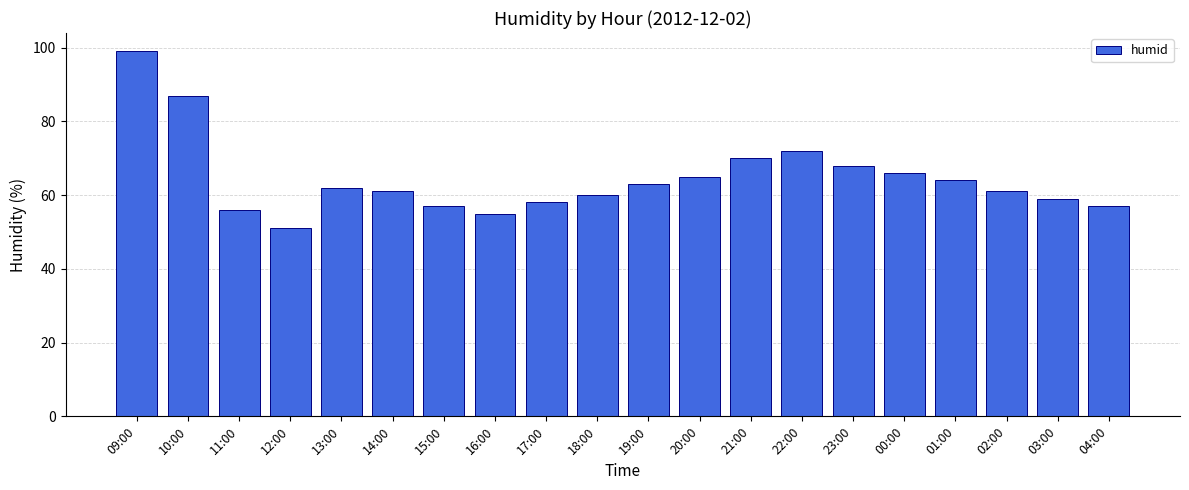

What is the difference between the second highest and minimum values?

36